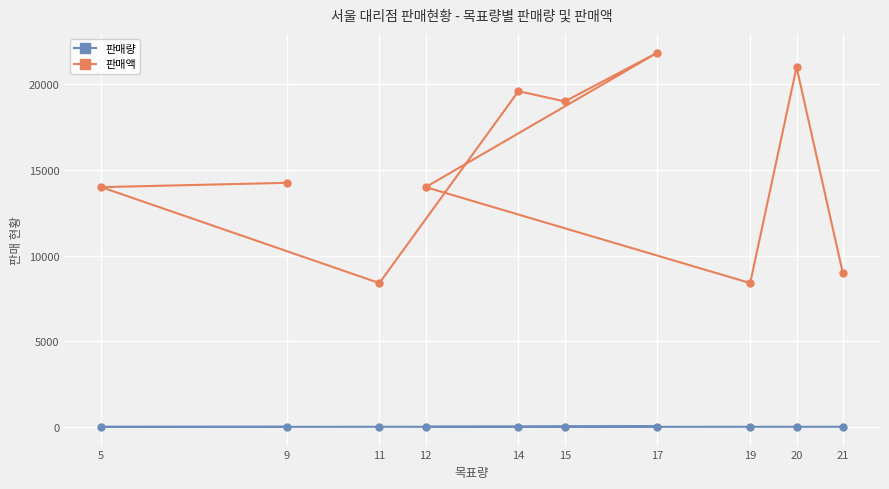

List the labels in order of 판매량 value, largest first.

17, 15, 21, 9, 11, 19, 20, 14, 5, 12